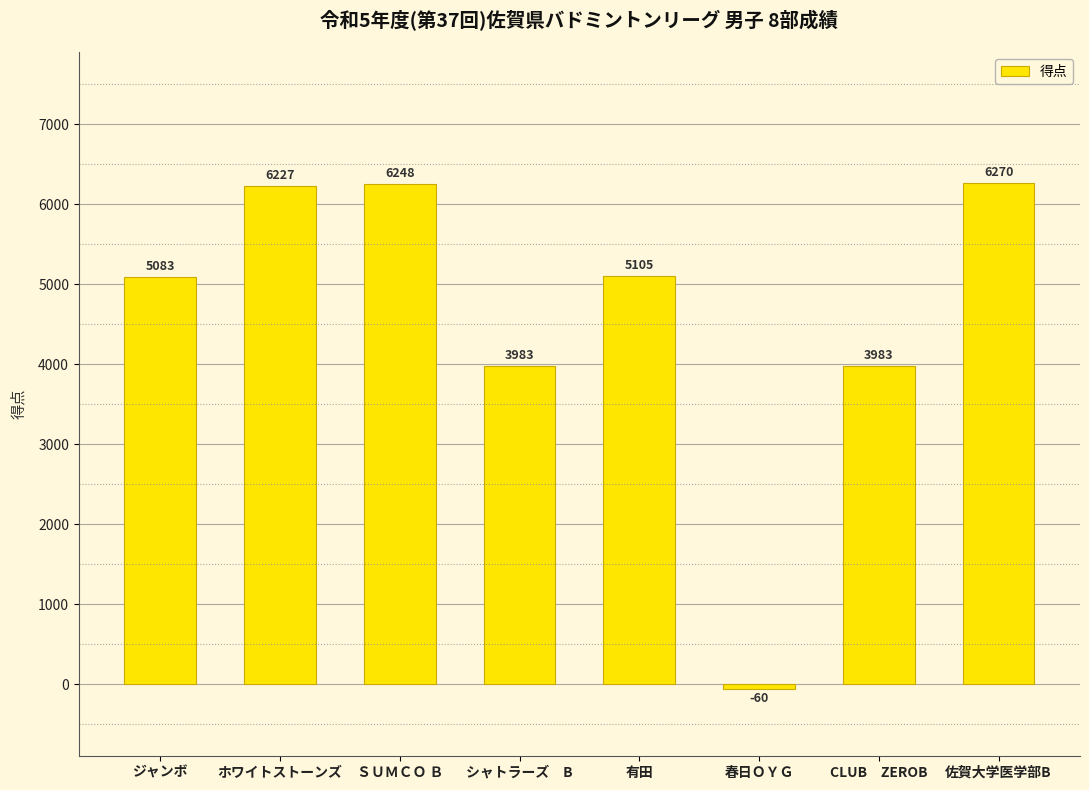

Read the value at 春日ＯＹＧ.

-60.0